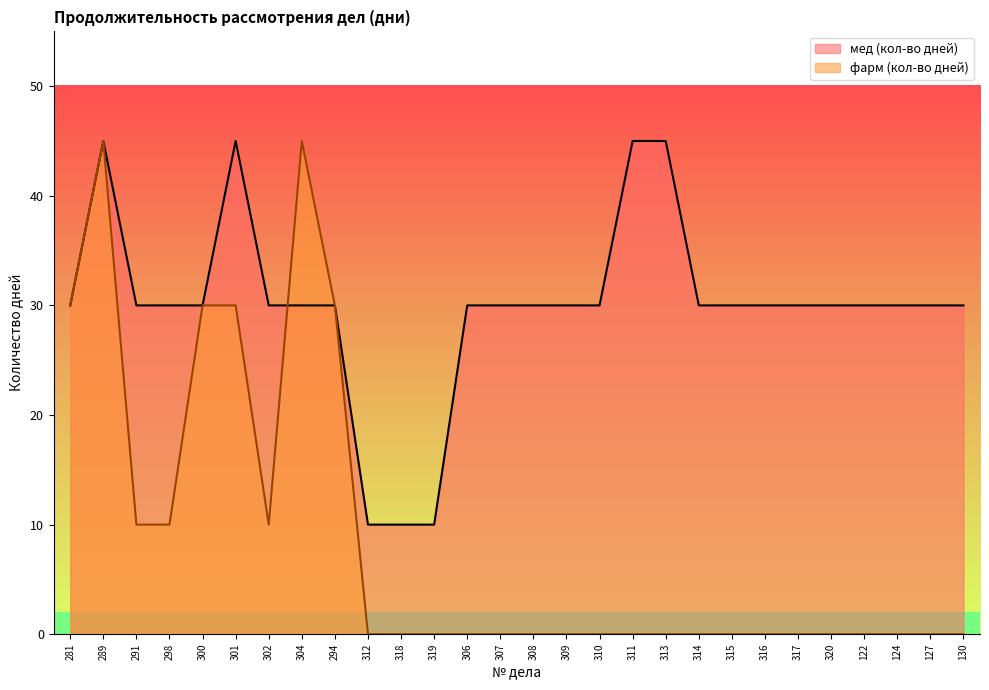

What is the label of the 17th point from the left?

310